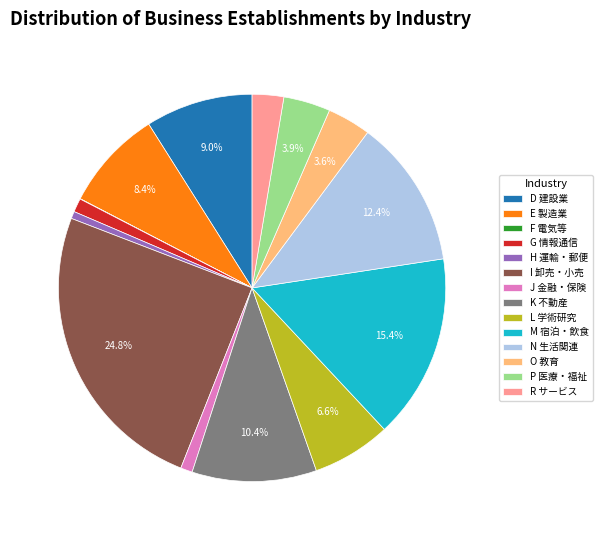

Which category has the biggest portion of the pie?

I 卸売・小売